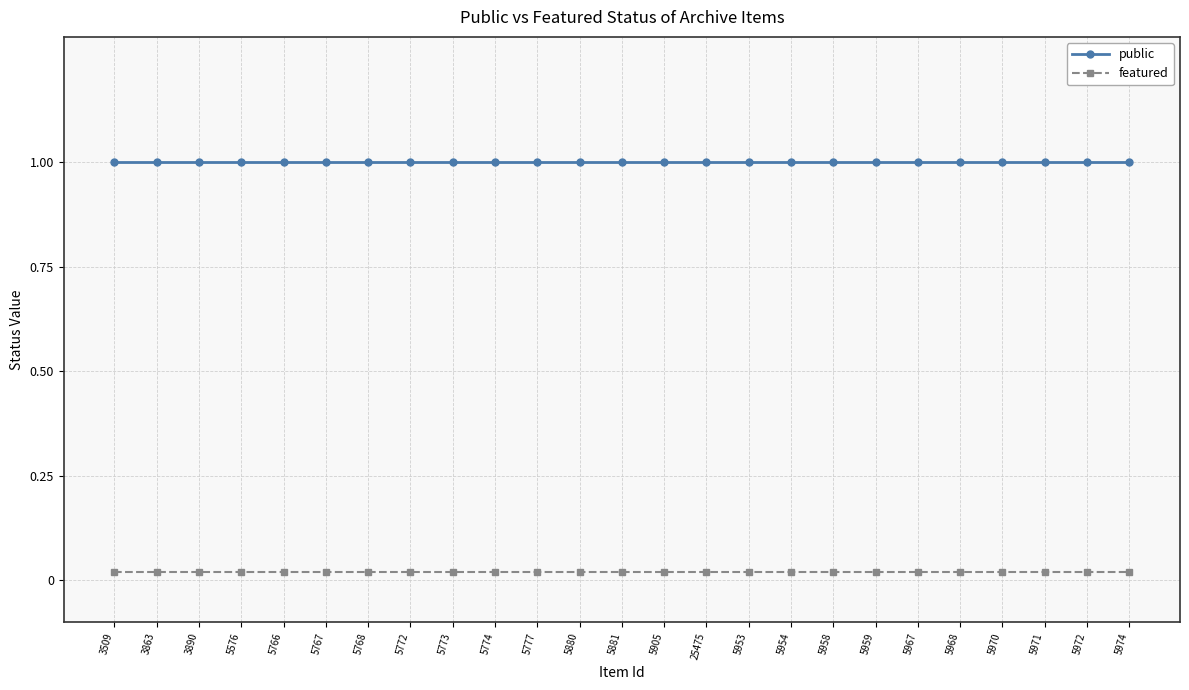

What is the total value across all series at 5773?

1.0